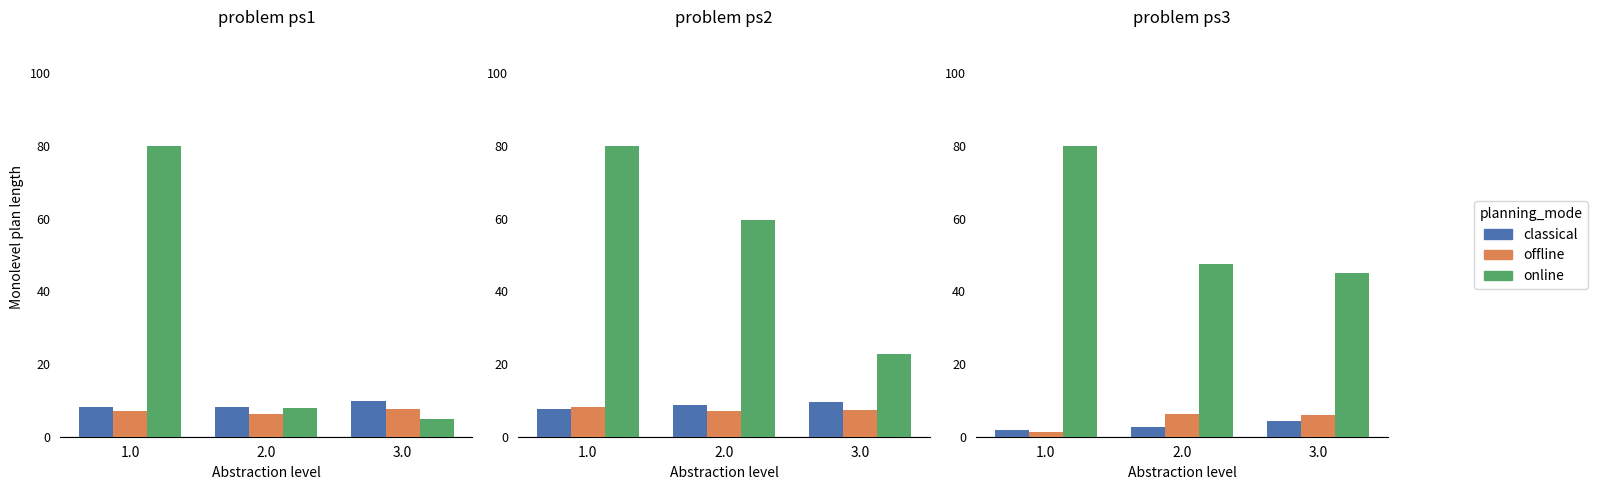

What is the maximum value shown in the chart?

80.0